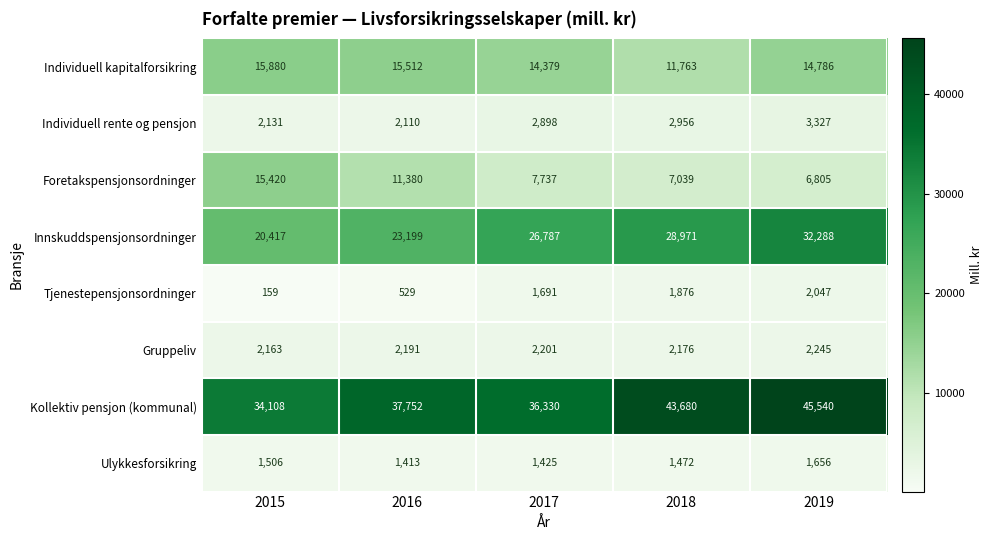

What is the difference between the second highest and minimum values in the Kollektiv pensjon (kommunal) series?

9572